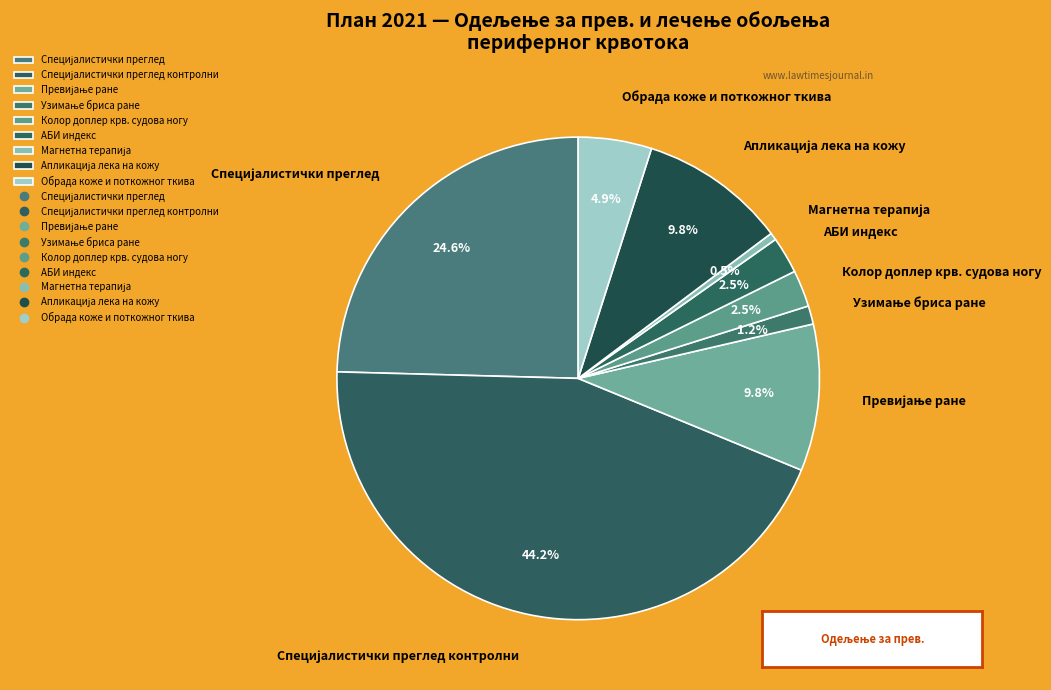

True or false: Обрада коже и поткожног ткива accounts for 5% of the total.

True